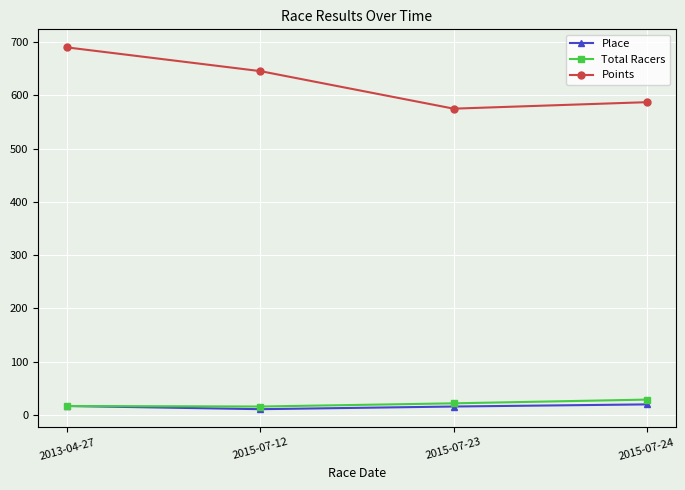

How many data points in Points are above 645?

2